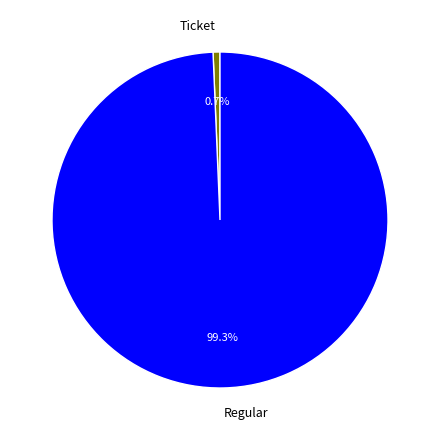

Which slice is the largest?

Regular